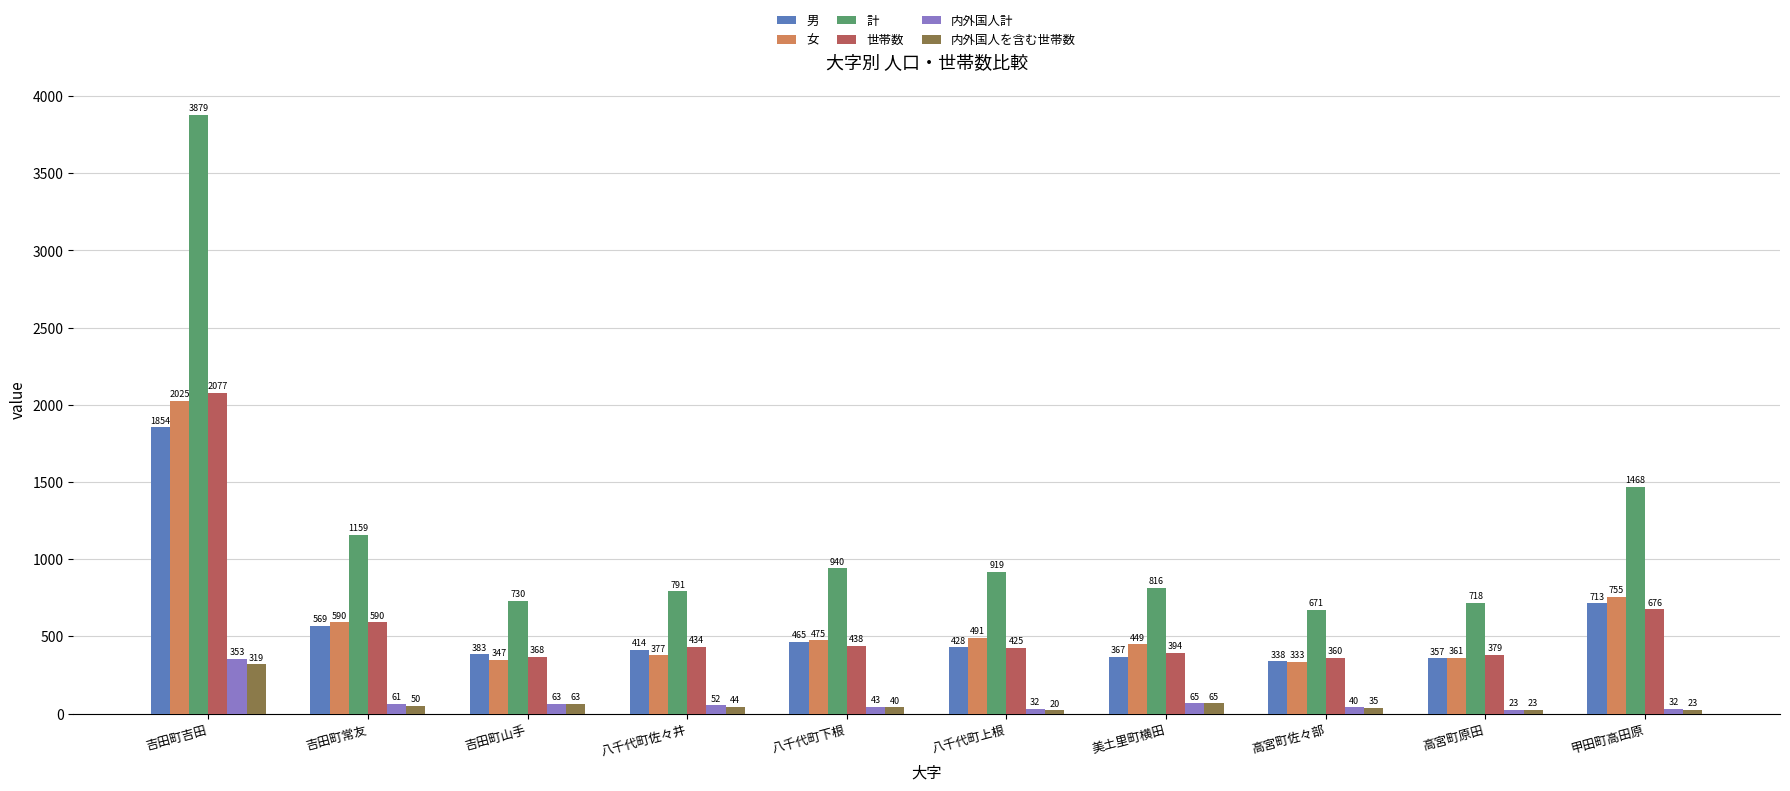

Reading left to right, what are all the values shown in this chart?

男: 吉田町吉田=1854	吉田町常友=569	吉田町山手=383	八千代町佐々井=414	八千代町下根=465	八千代町上根=428	美土里町横田=367	高宮町佐々部=338	高宮町原田=357	甲田町高田原=713
女: 吉田町吉田=2025	吉田町常友=590	吉田町山手=347	八千代町佐々井=377	八千代町下根=475	八千代町上根=491	美土里町横田=449	高宮町佐々部=333	高宮町原田=361	甲田町高田原=755
計: 吉田町吉田=3879	吉田町常友=1159	吉田町山手=730	八千代町佐々井=791	八千代町下根=940	八千代町上根=919	美土里町横田=816	高宮町佐々部=671	高宮町原田=718	甲田町高田原=1468
世帯数: 吉田町吉田=2077	吉田町常友=590	吉田町山手=368	八千代町佐々井=434	八千代町下根=438	八千代町上根=425	美土里町横田=394	高宮町佐々部=360	高宮町原田=379	甲田町高田原=676
内外国人計: 吉田町吉田=353	吉田町常友=61	吉田町山手=63	八千代町佐々井=52	八千代町下根=43	八千代町上根=32	美土里町横田=65	高宮町佐々部=40	高宮町原田=23	甲田町高田原=32
内外国人を含む世帯数: 吉田町吉田=319	吉田町常友=50	吉田町山手=63	八千代町佐々井=44	八千代町下根=40	八千代町上根=20	美土里町横田=65	高宮町佐々部=35	高宮町原田=23	甲田町高田原=23